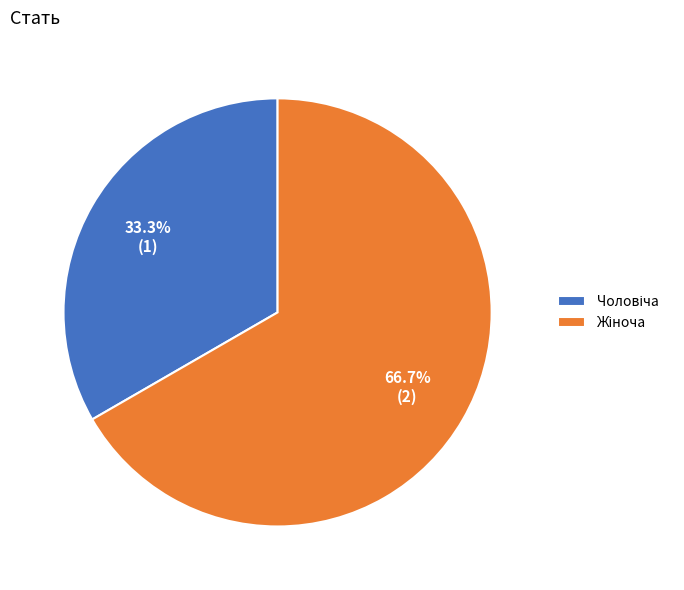

Does any single category account for the majority?

Yes